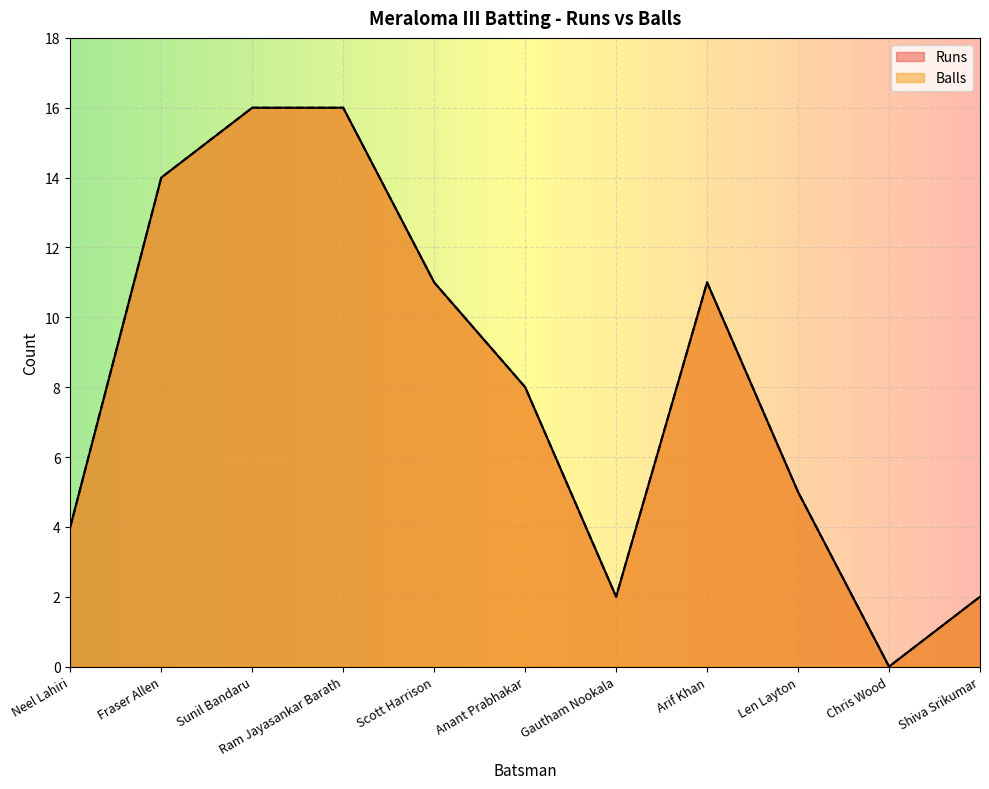

At which label is Runs closest to 8?

Anant Prabhakar